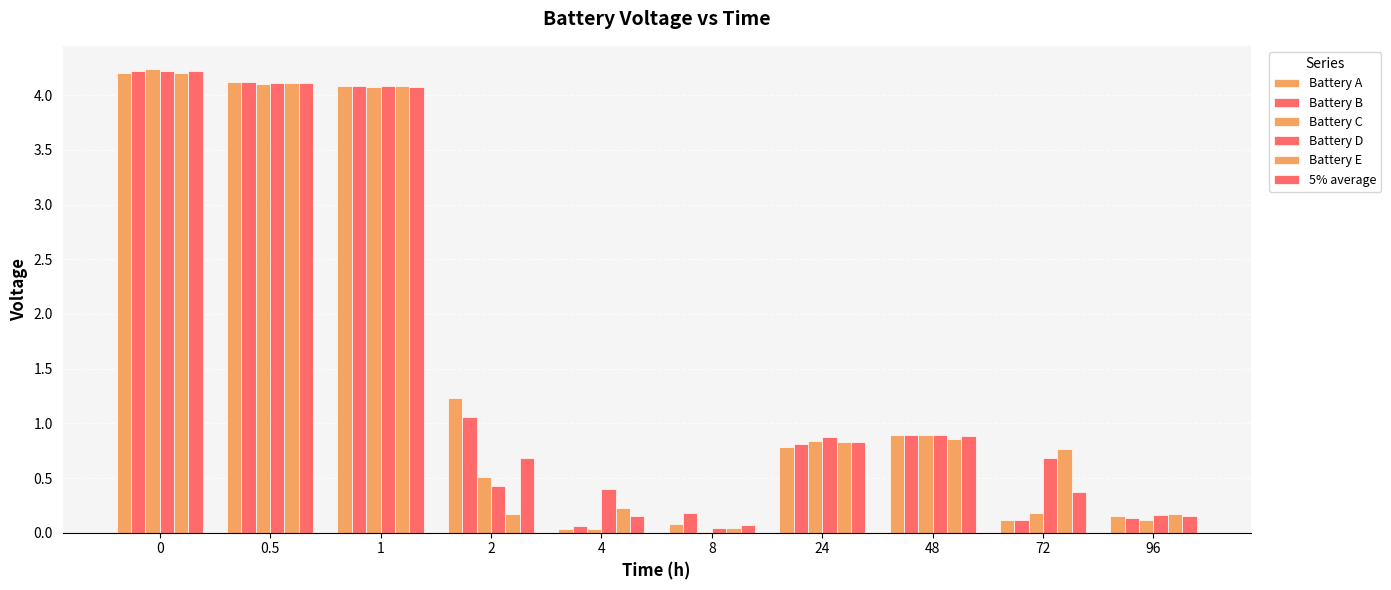

How many data points does each series have?

10